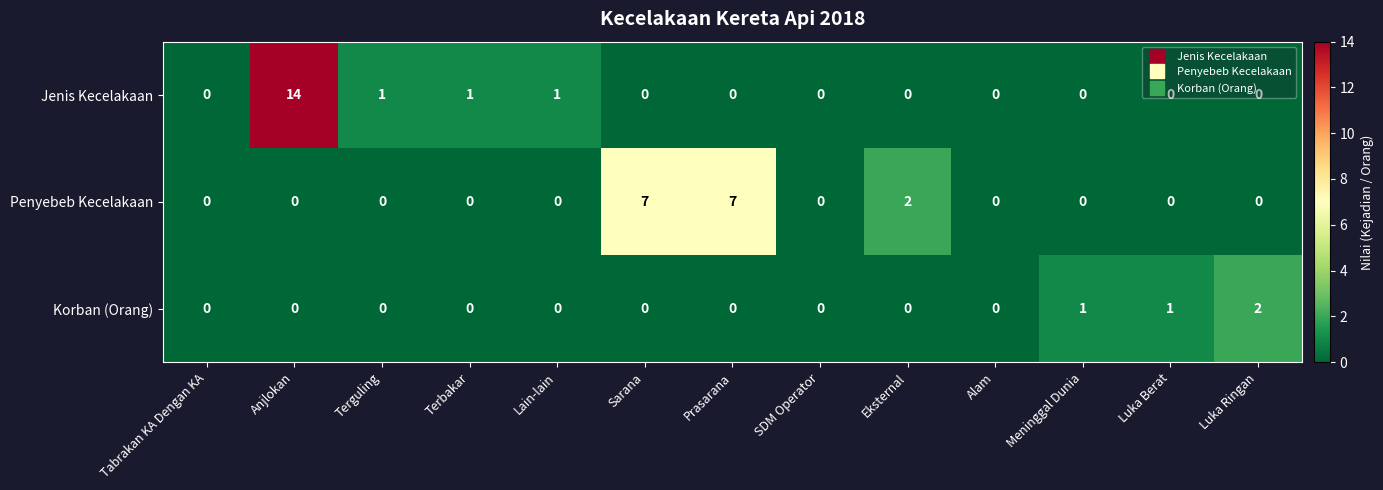

Which series has the largest range (max minus min)?

Jenis Kecelakaan